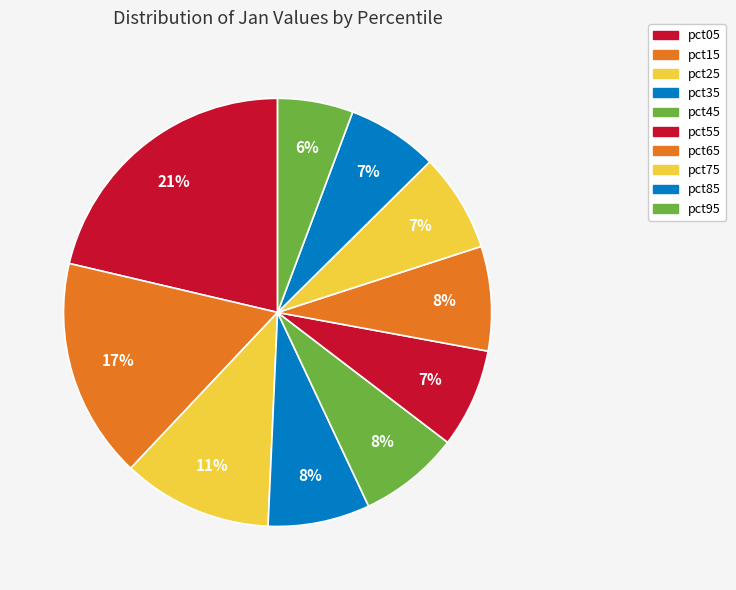

How much of the chart is everything except pct15?

83.4%